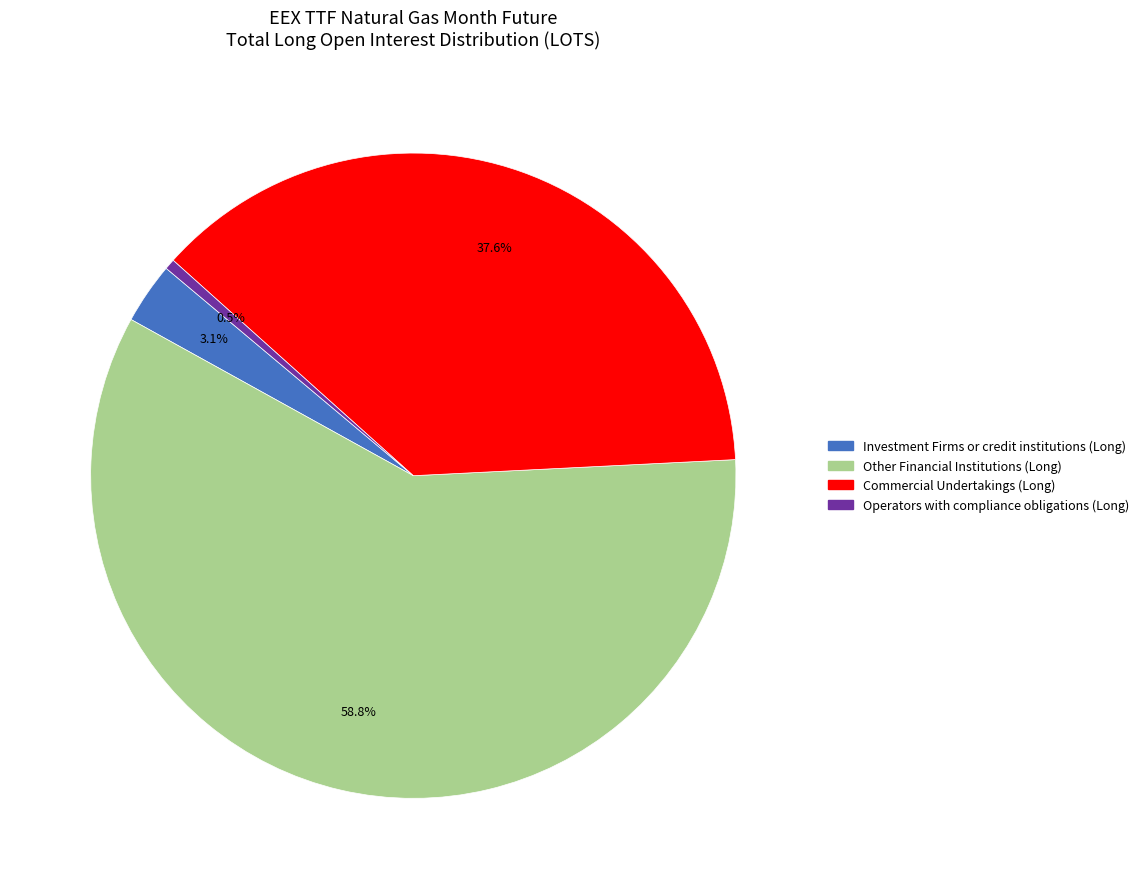

To the nearest percent, what is the difference between the largest and smallest slice percentages?

58%